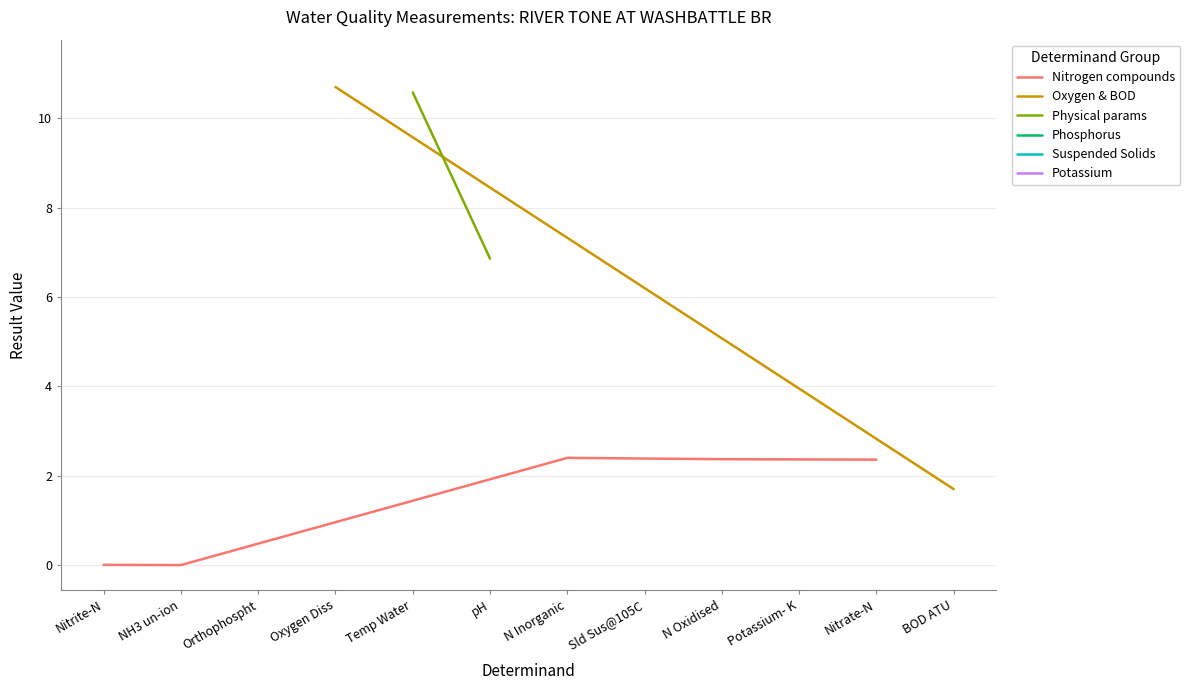

What is the approximate value of Oxygen Diss at Sld Sus@105C?

10.7